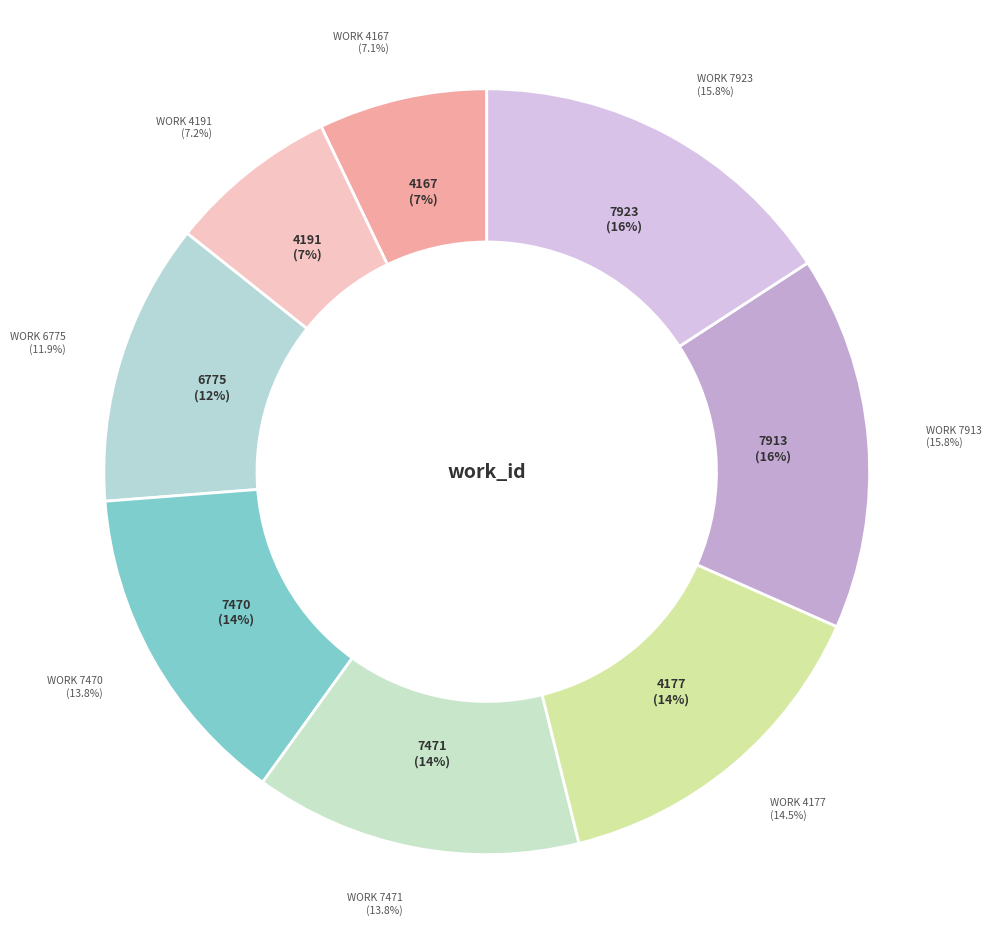

Which slice is the smallest?

4167